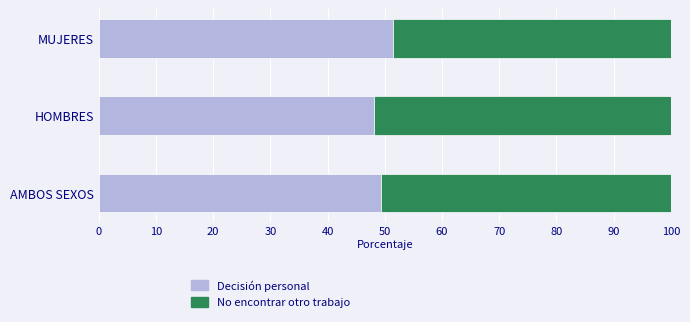

What is the highest value of the Decisión personal series?

51.5